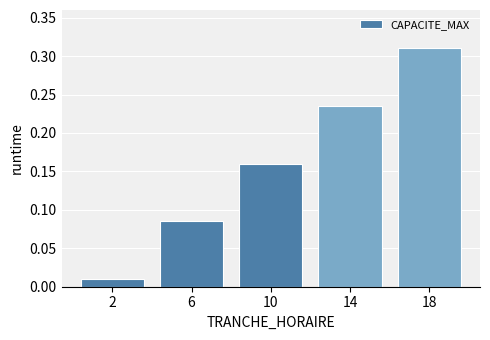

List the labels in order of value, smallest first.

2, 6, 10, 14, 18